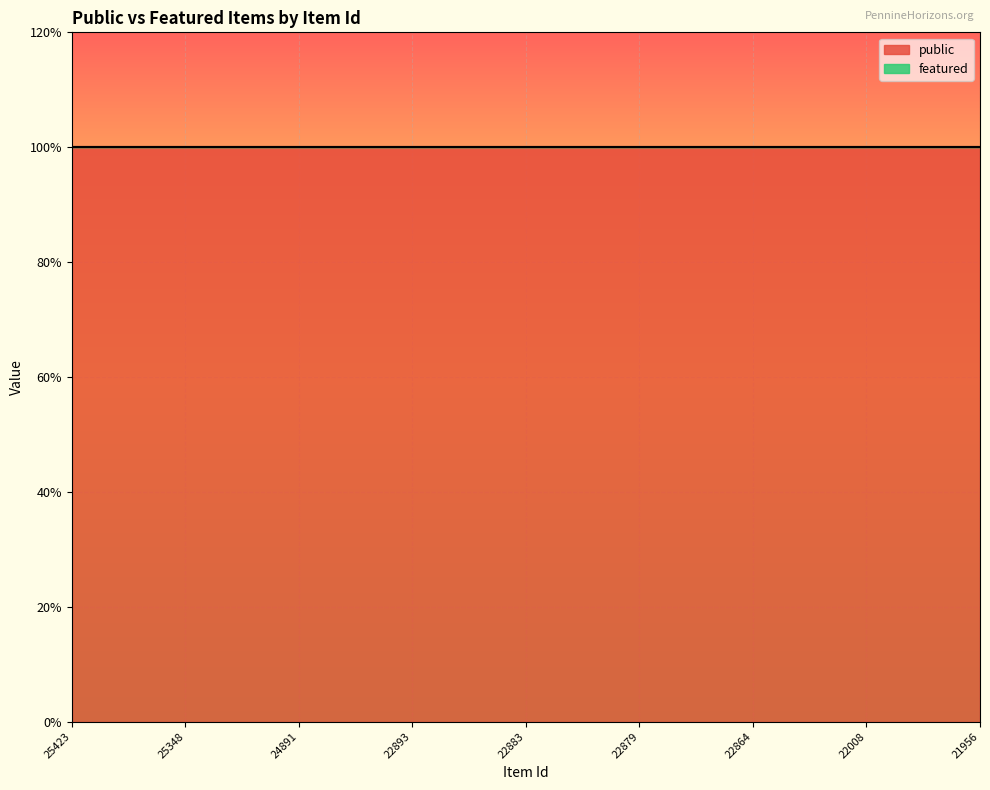

List the series in order of their overall mean, lowest first.

featured, public